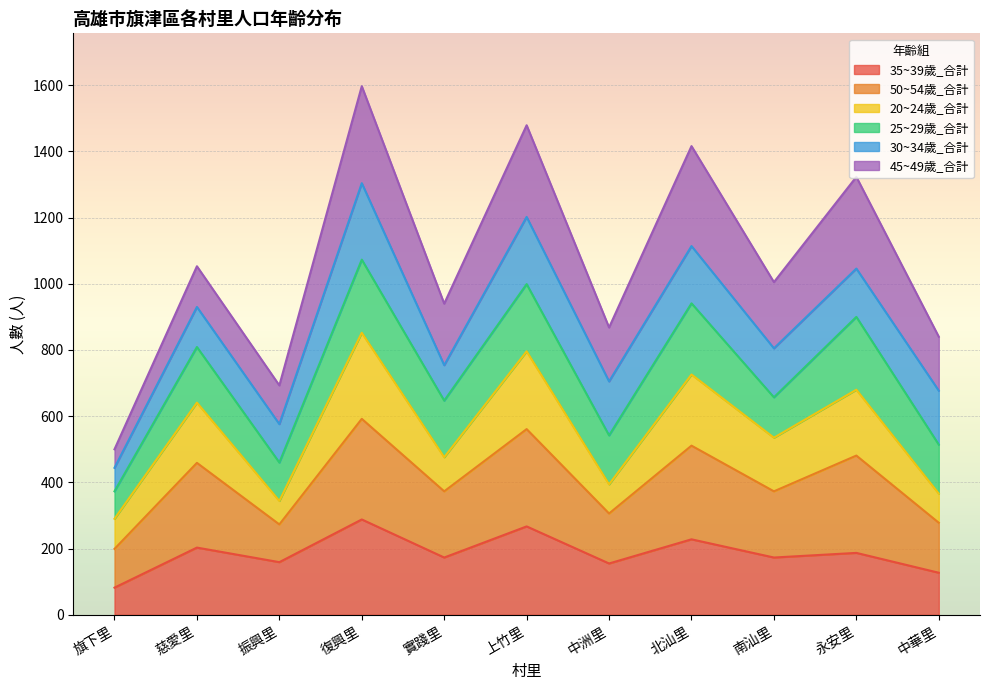

Rank the categories by 50~54歲_合計 value from highest to lowest.

復興里, 上竹里, 北汕里, 永安里, 慈愛里, 南汕里, 實踐里, 中洲里, 中華里, 振興里, 旗下里